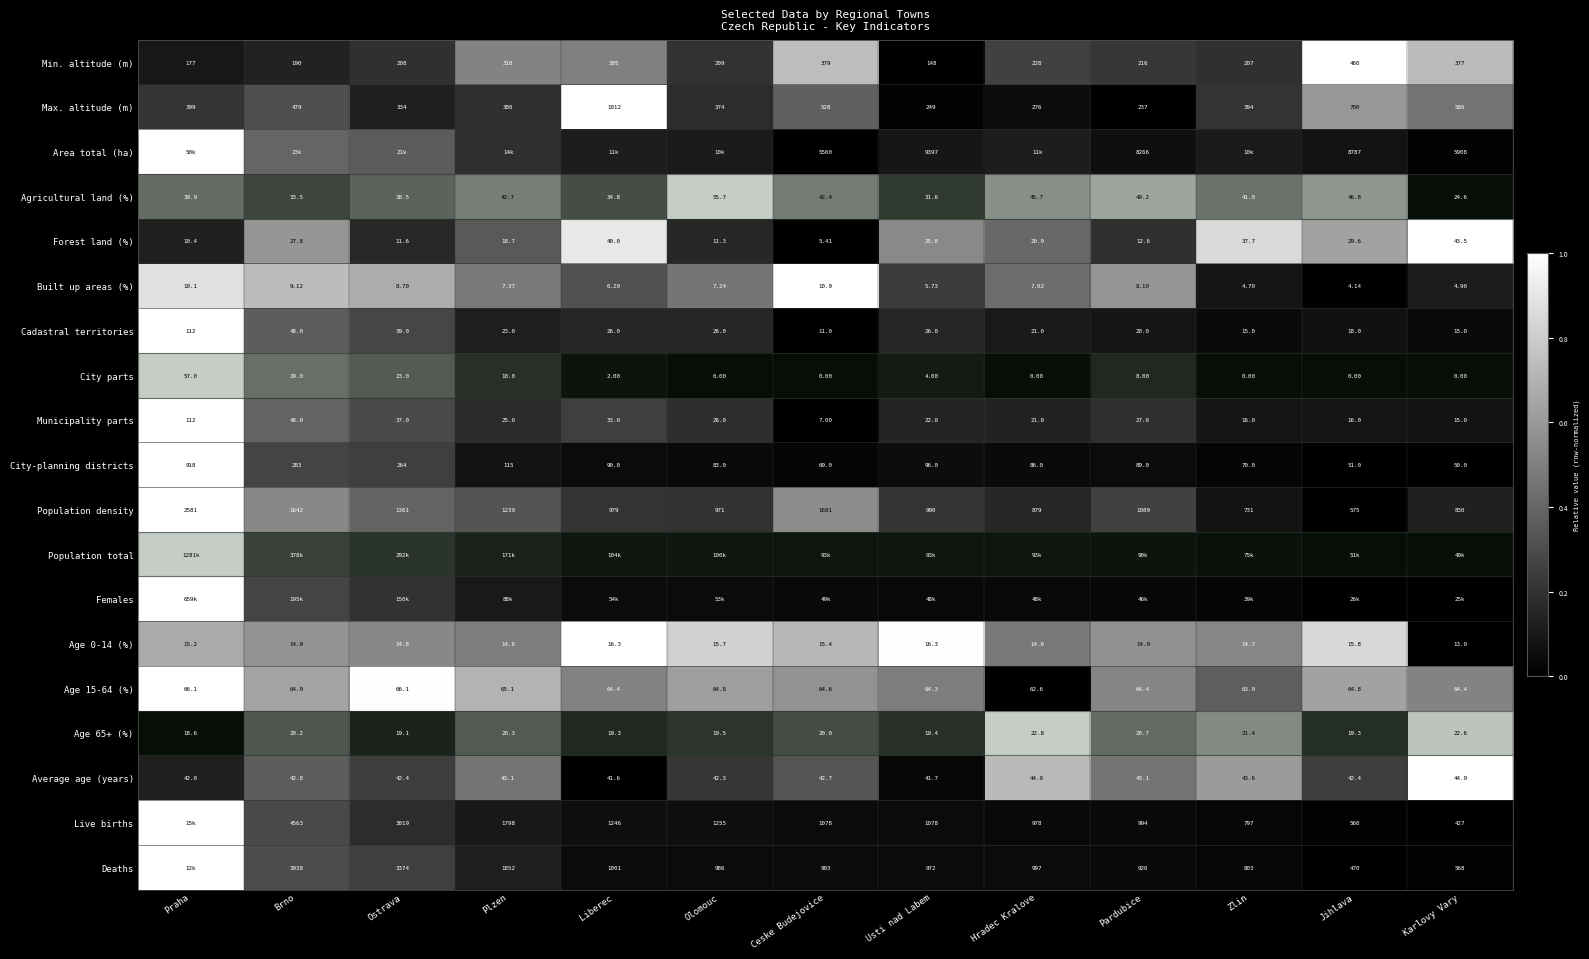

Which category has the highest value in the Cadastral territories series?

Praha